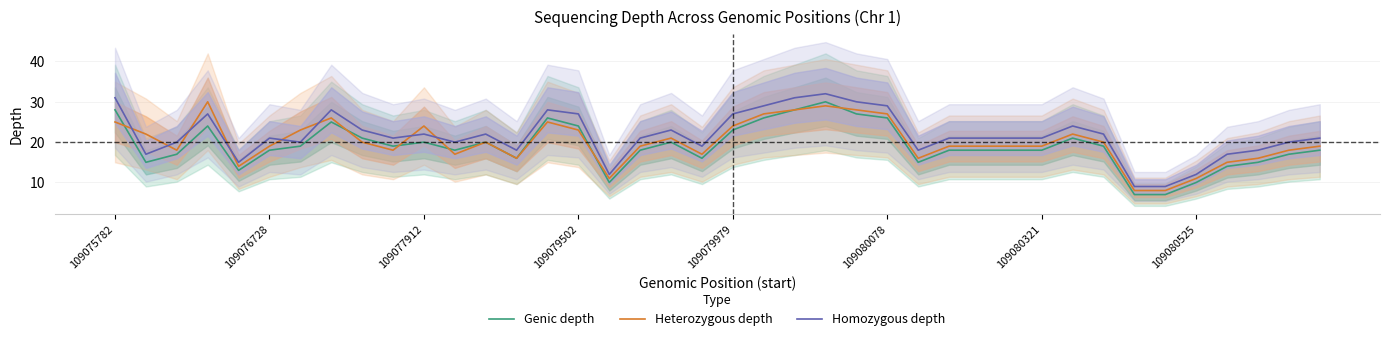

The Heterozygous depth series shows 8 at 14. True or false?

False